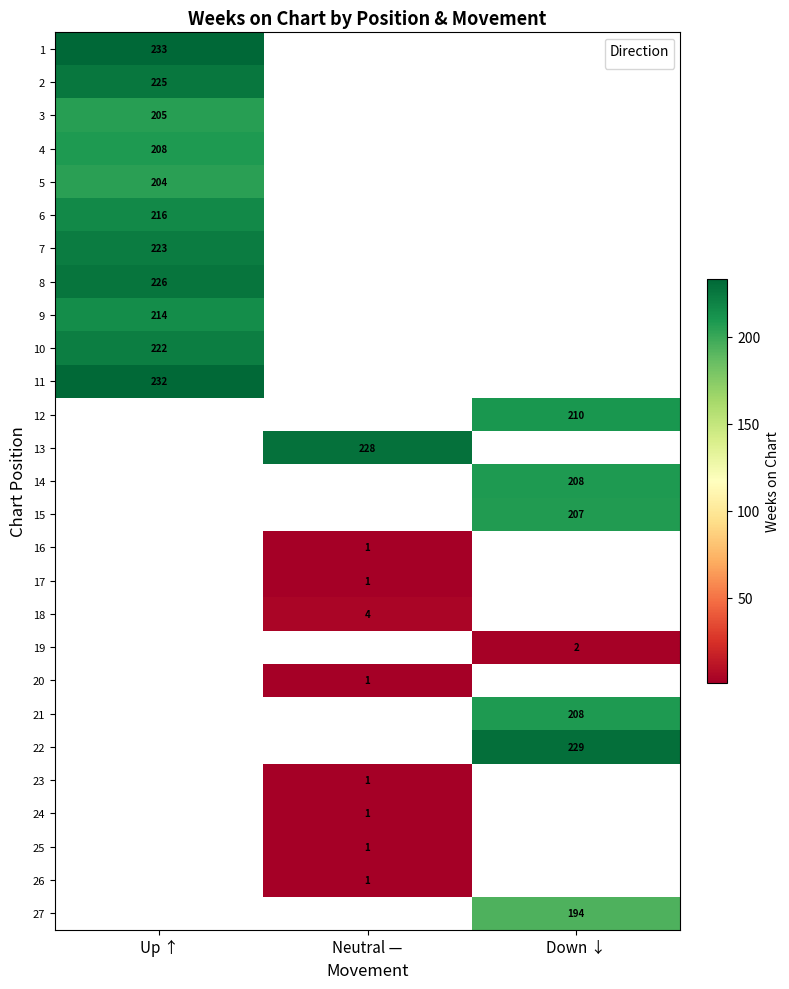

True or false: 11 has a value of 232 at Up ↑.

True